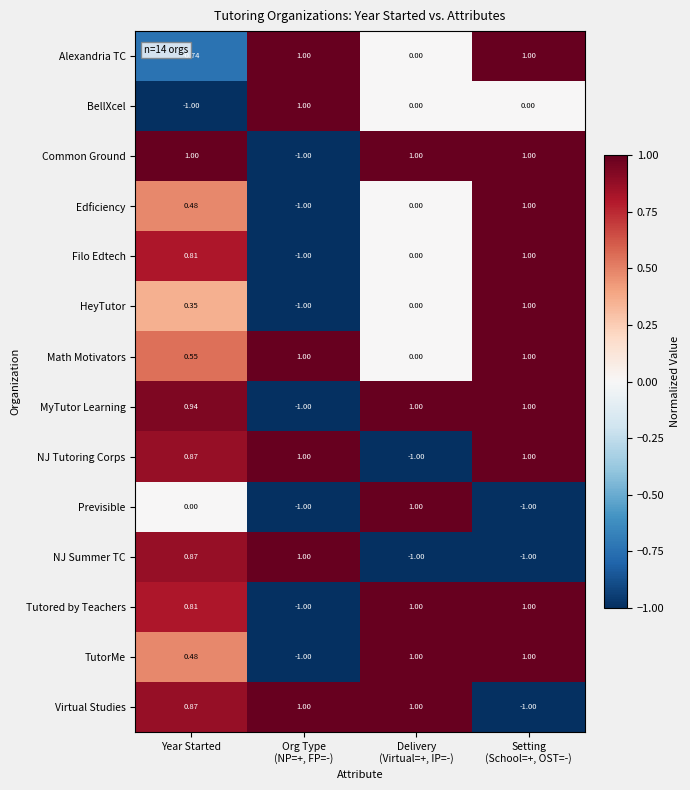

How many data points in TutorMe are less than 1?

2